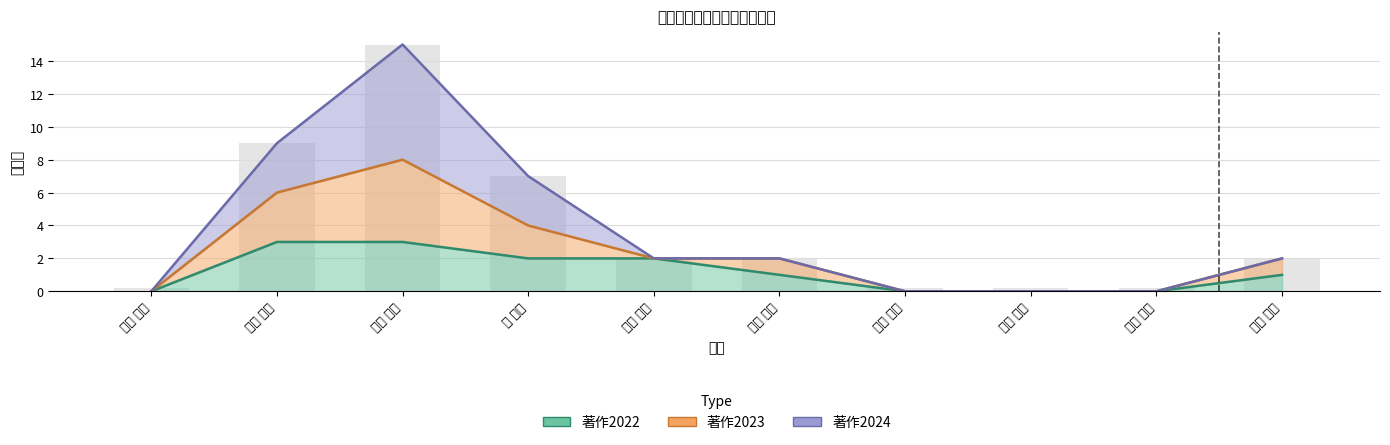

Rank the categories by 著作2022 value from lowest to highest.

上野 勝利, 馬場 俊孝, 堀越 一輝, 武藤 裕則, 田村 隆雄, 湯浅 恭史, 蒋 景彩, 白山 敦子, 小川 宏樹, 金井 純子